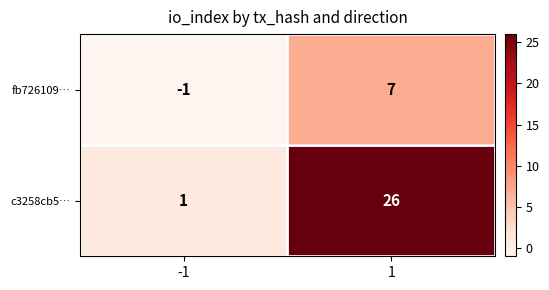

What is the spread (max minus min) of values at 1?

19